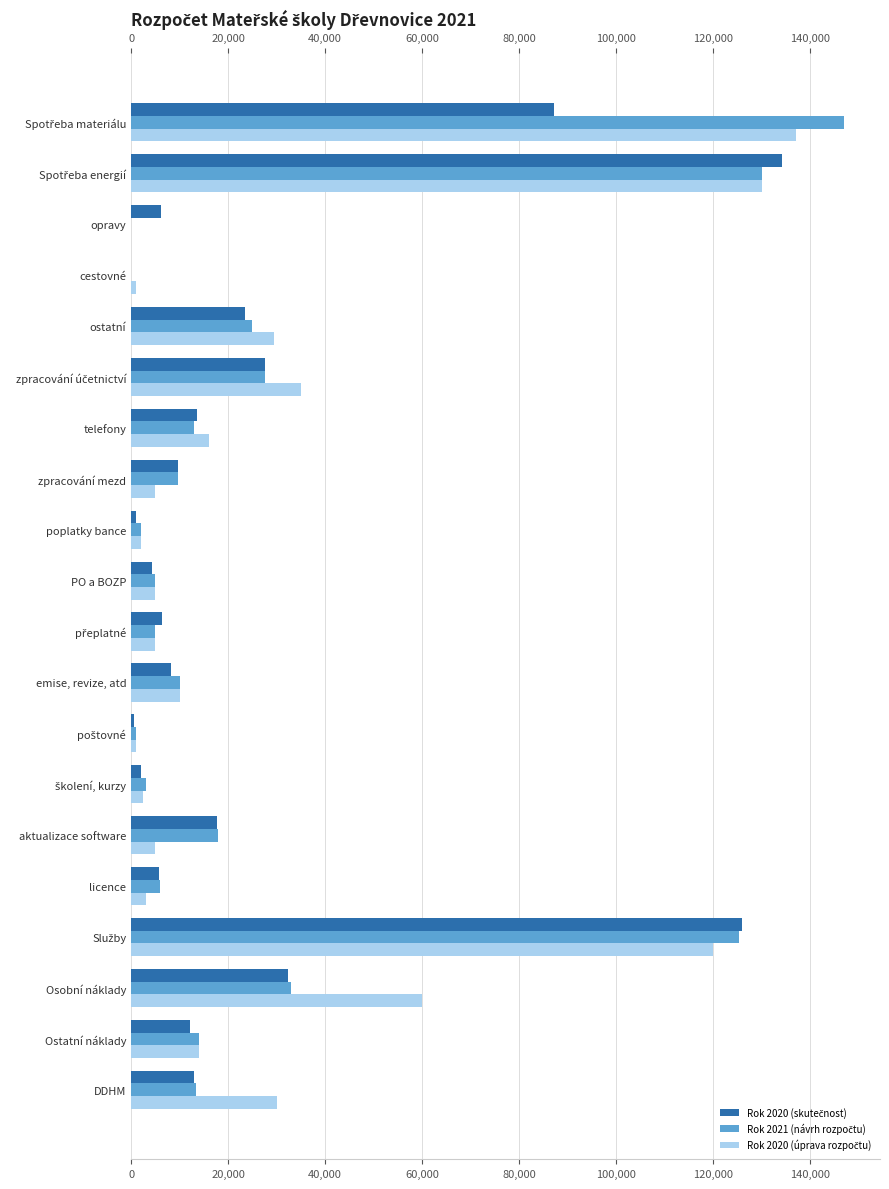

How many categories are shown in the chart?

20